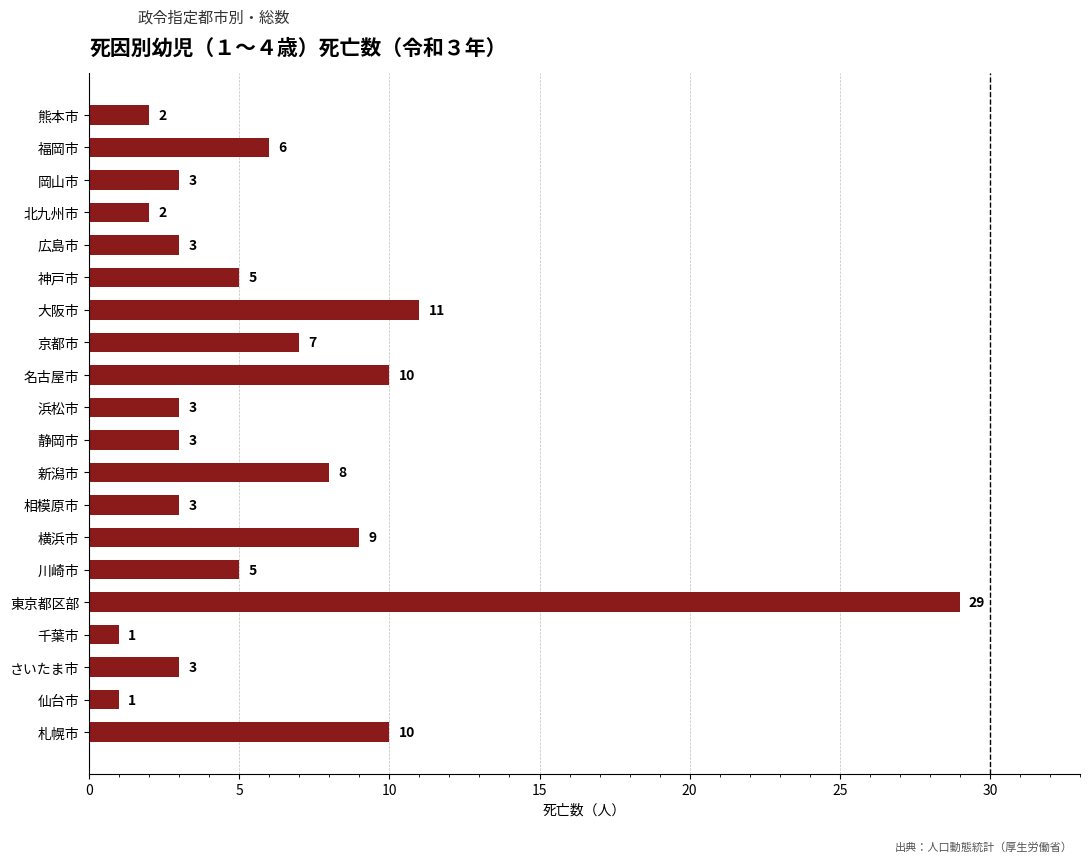

What is the ratio of the value at 京都市 to the value at 広島市?

2.3